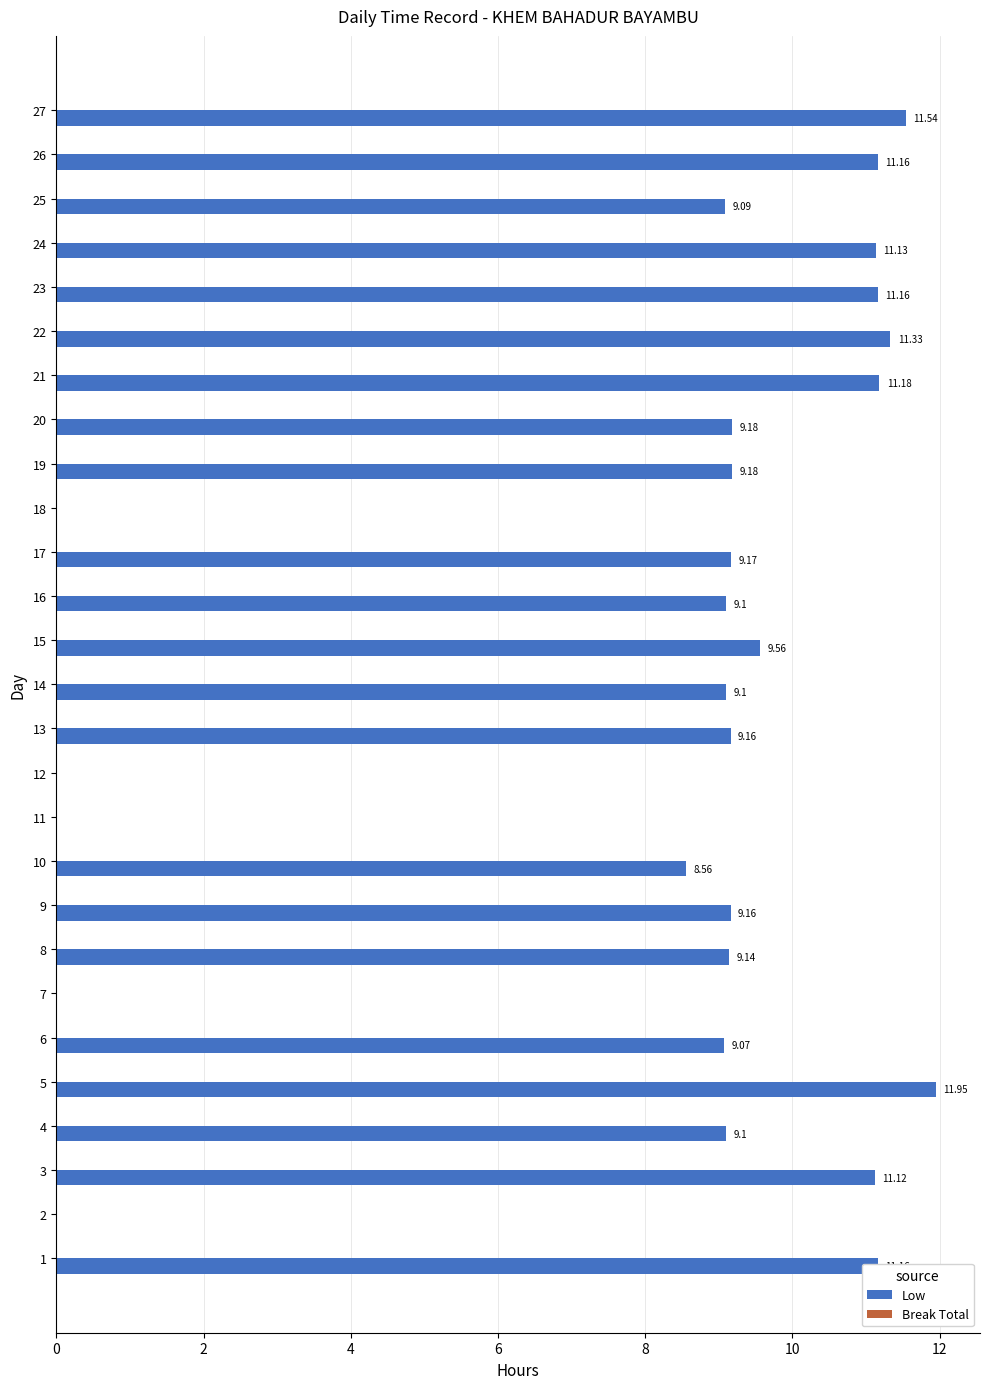

What is the sum of the values at 4 and 20?

18.3